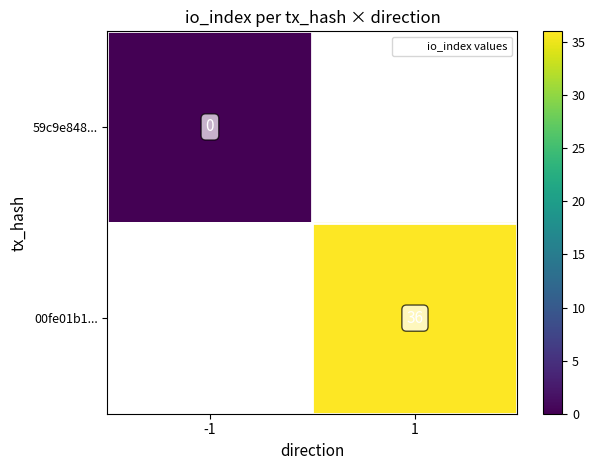

How many positive values does the 00fe01b1... series have?

1